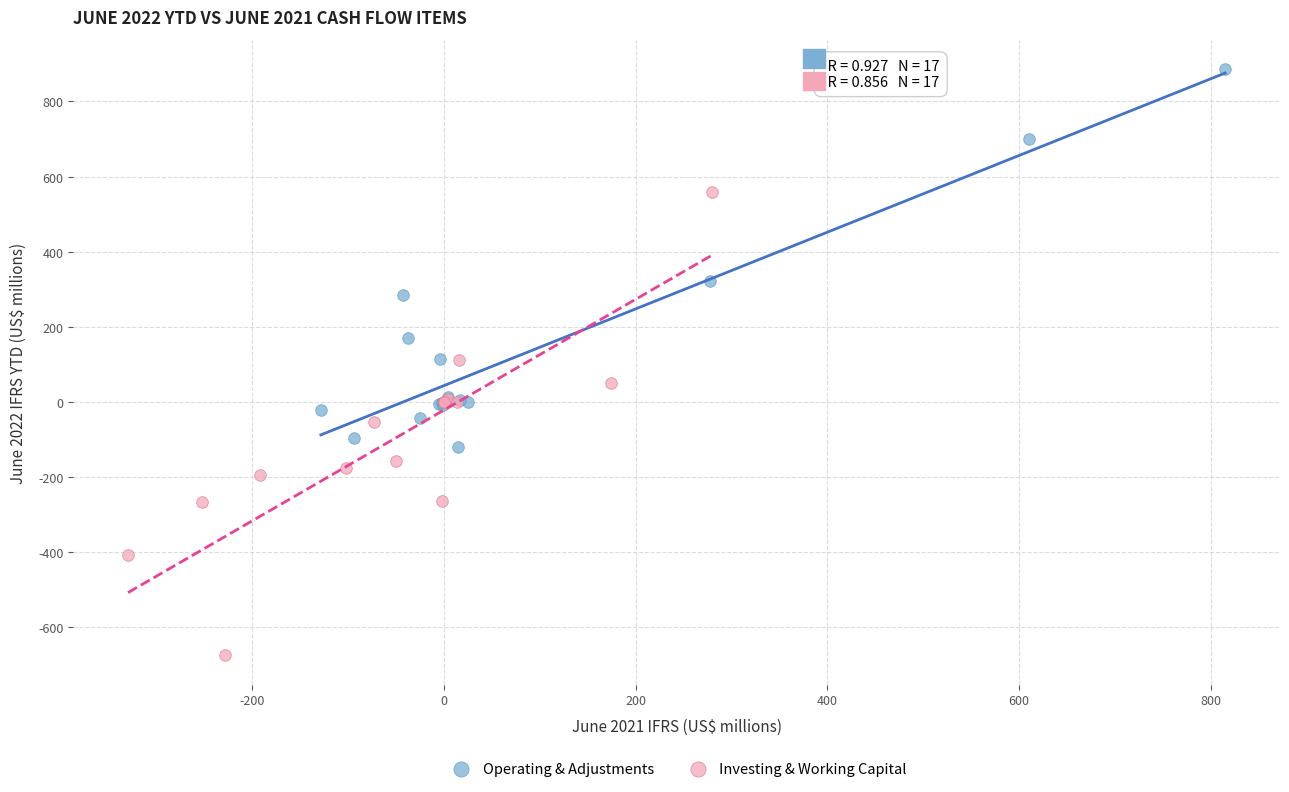

Which series contains the lowest Y value?

Investing & Working Capital